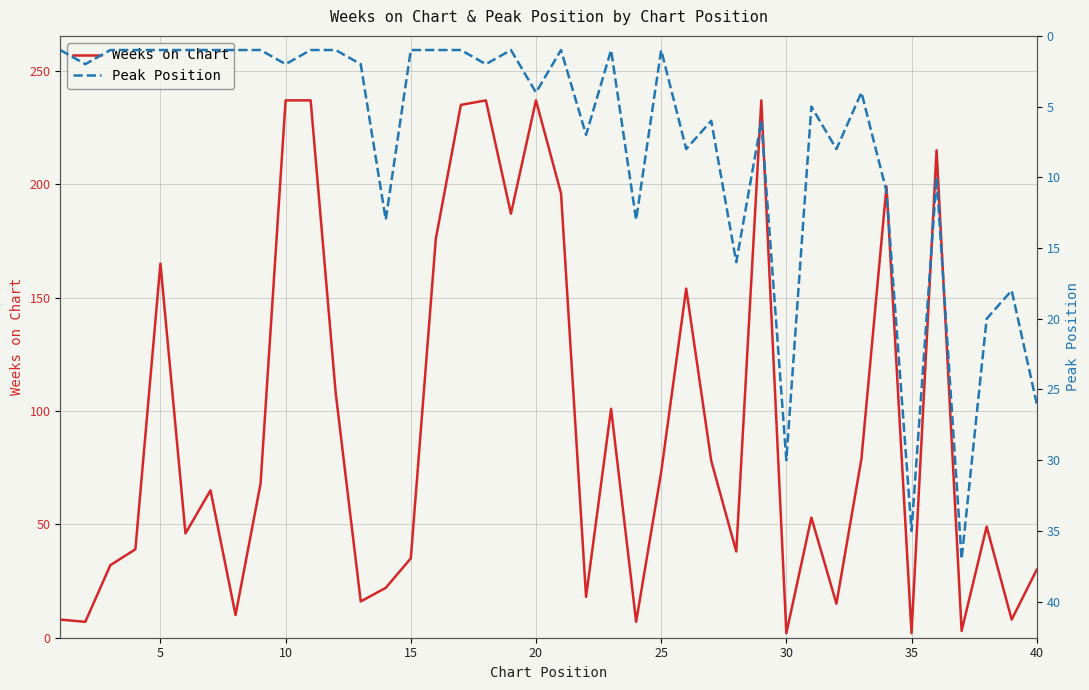

True or false: Weeks on Chart has a value of 237 at 10.

True